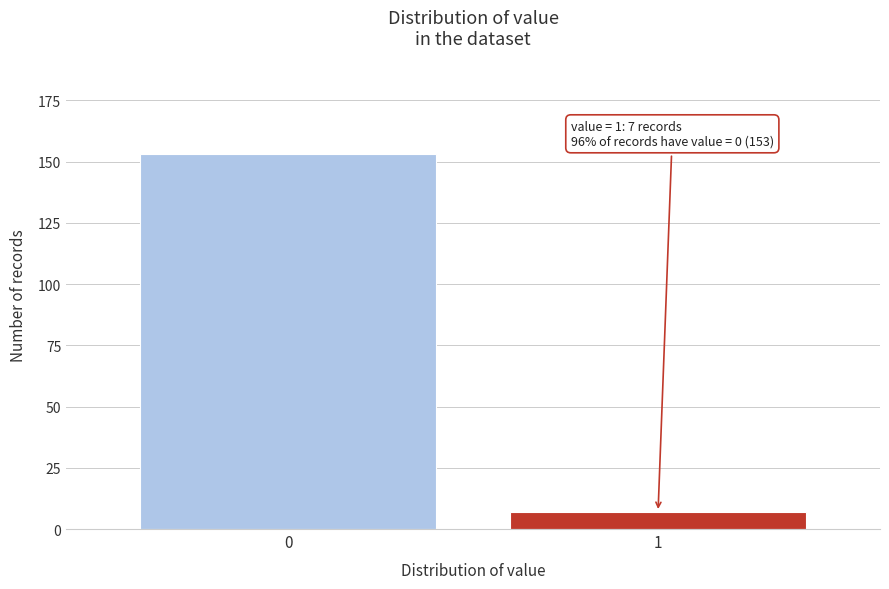

Reading left to right, extract all data points from this chart.

153	7